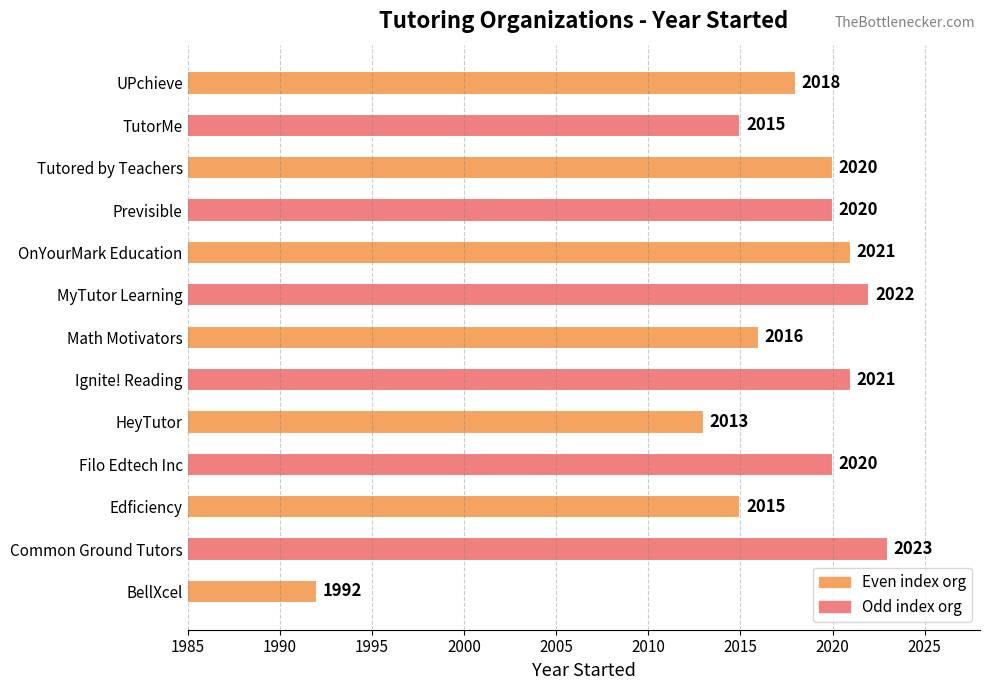

Read the value at OnYourMark Education.

2021